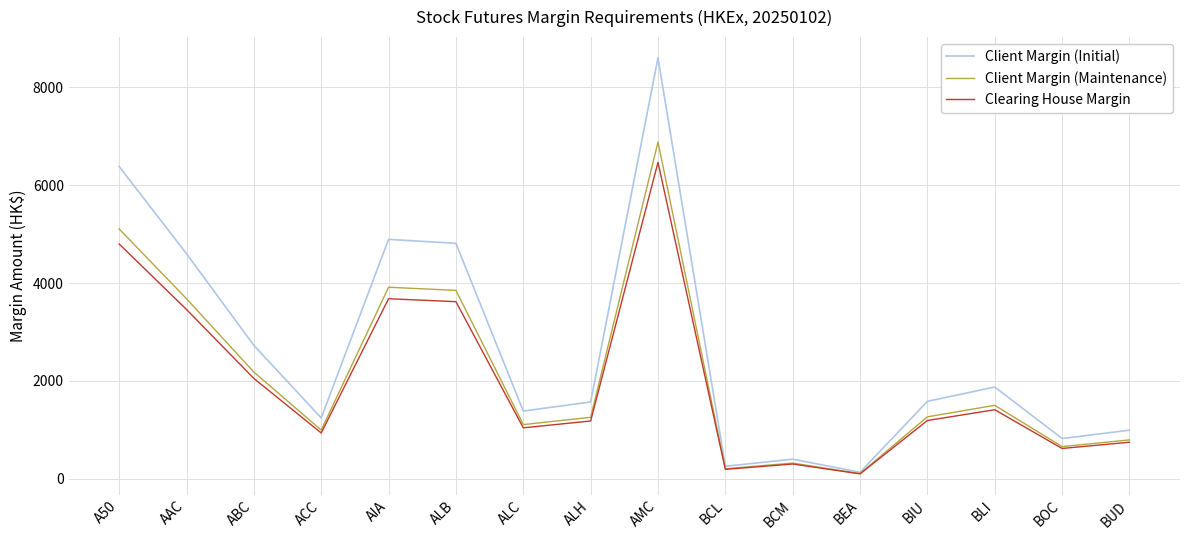

What is the difference between the maximum and second lowest values in the Client Margin (Maintenance) series?

6681